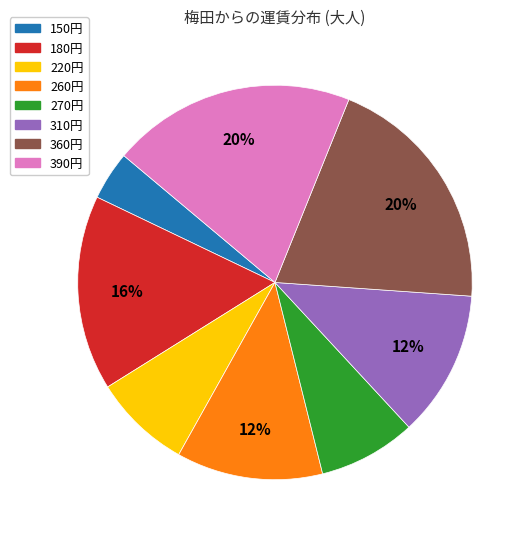

To the nearest percent, what is the average slice percentage?

12%